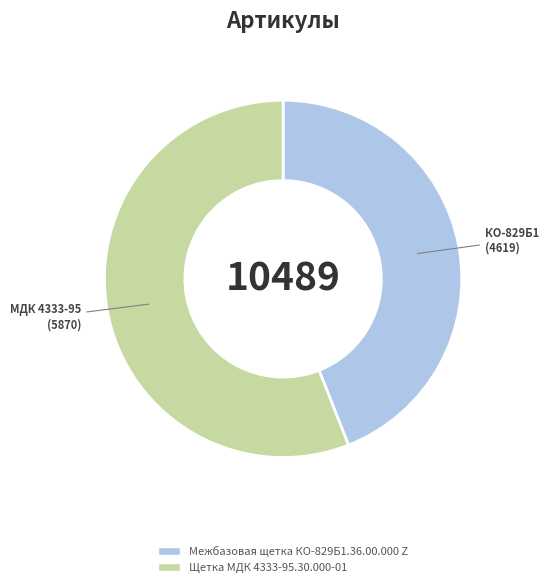

The Щетка МДК 4333-95.30.000-01 slice represents 70% of the pie. True or false?

False